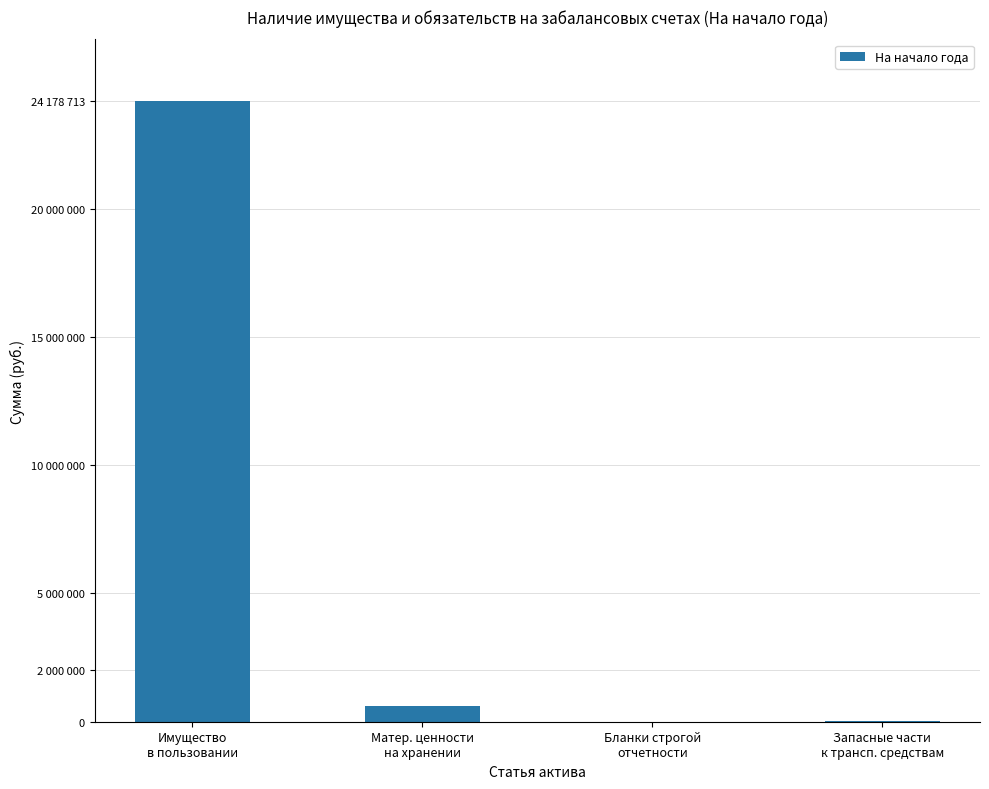

Are the bars horizontal?

No